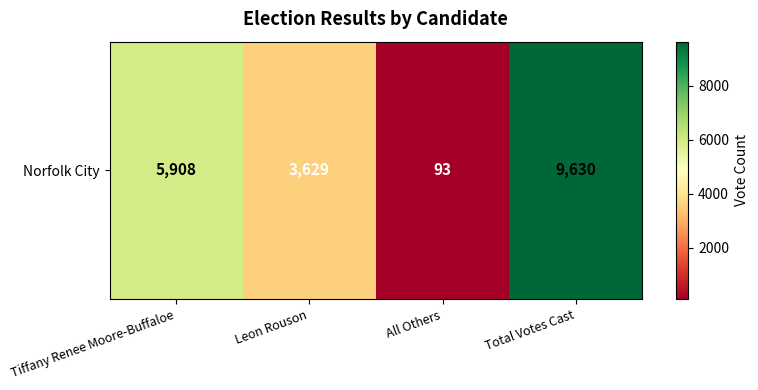

Between Total Votes Cast and Leon Rouson, which is larger?

Total Votes Cast